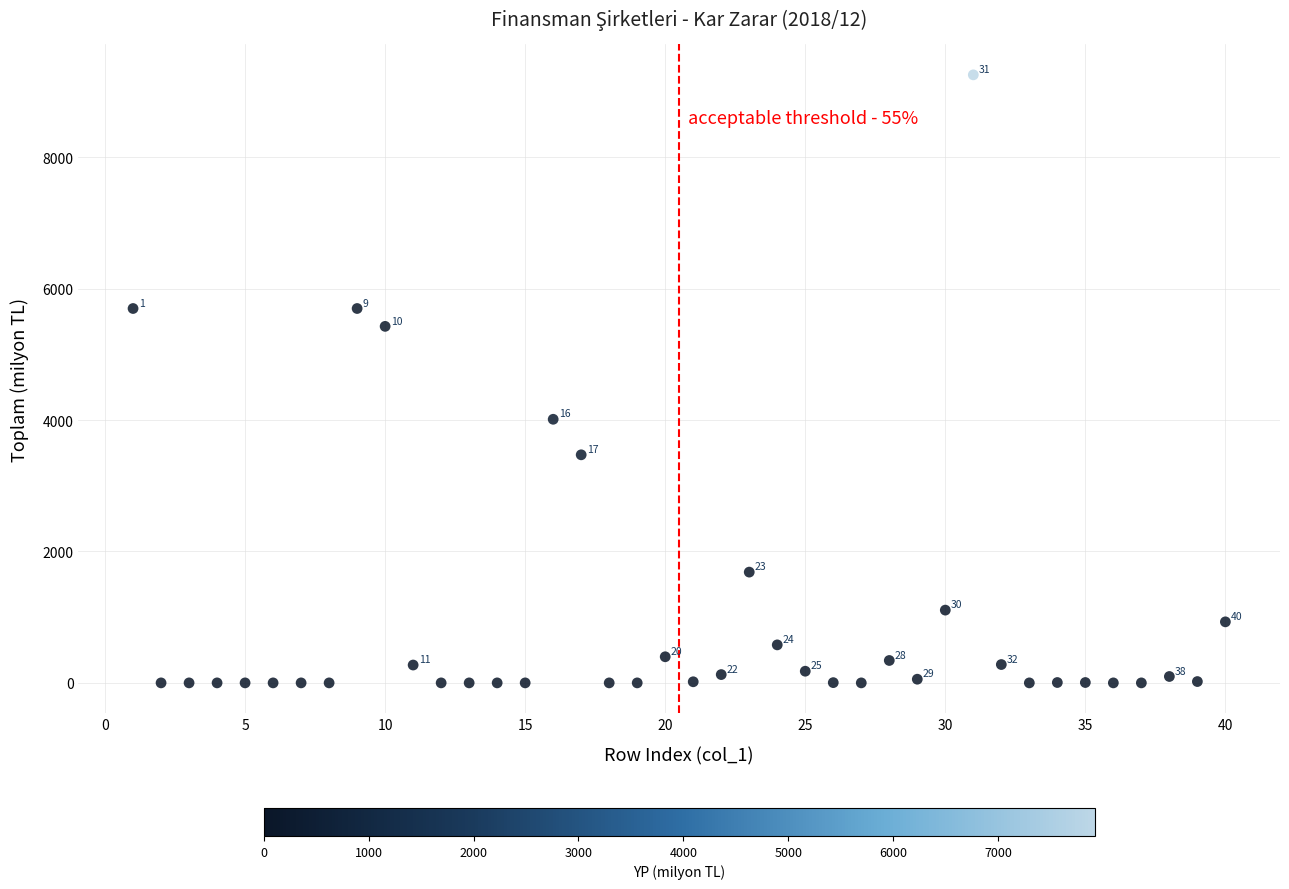

What is the range of Y values (max minus min)?

9255.8